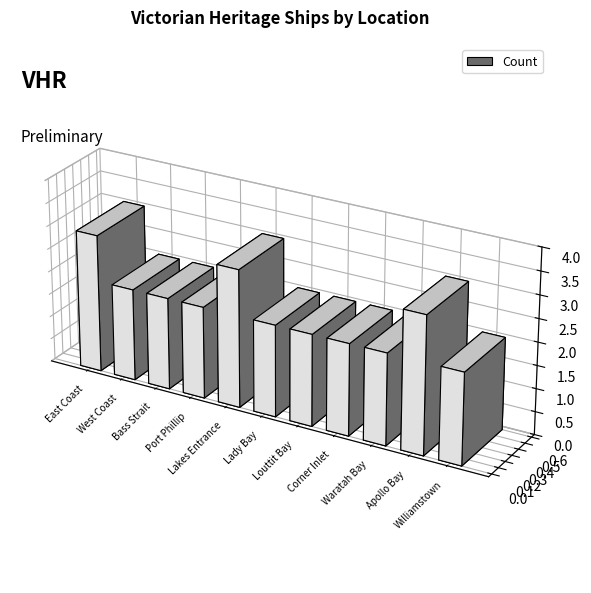

What is the approximate value at Lady Bay?

2